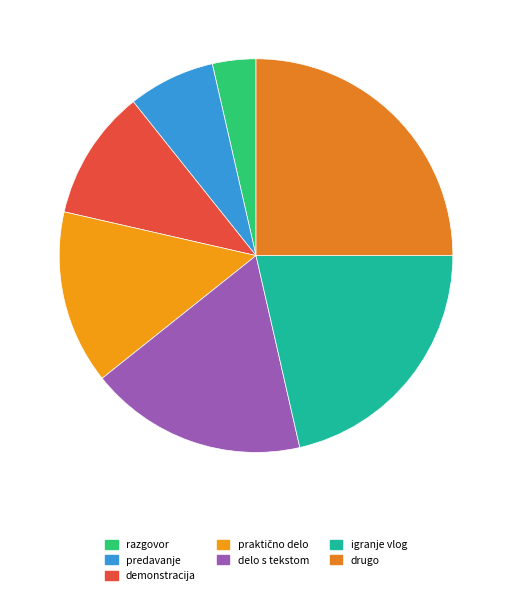

To the nearest percent, what is the difference between the predavanje and delo s tekstom slice percentages?

11%